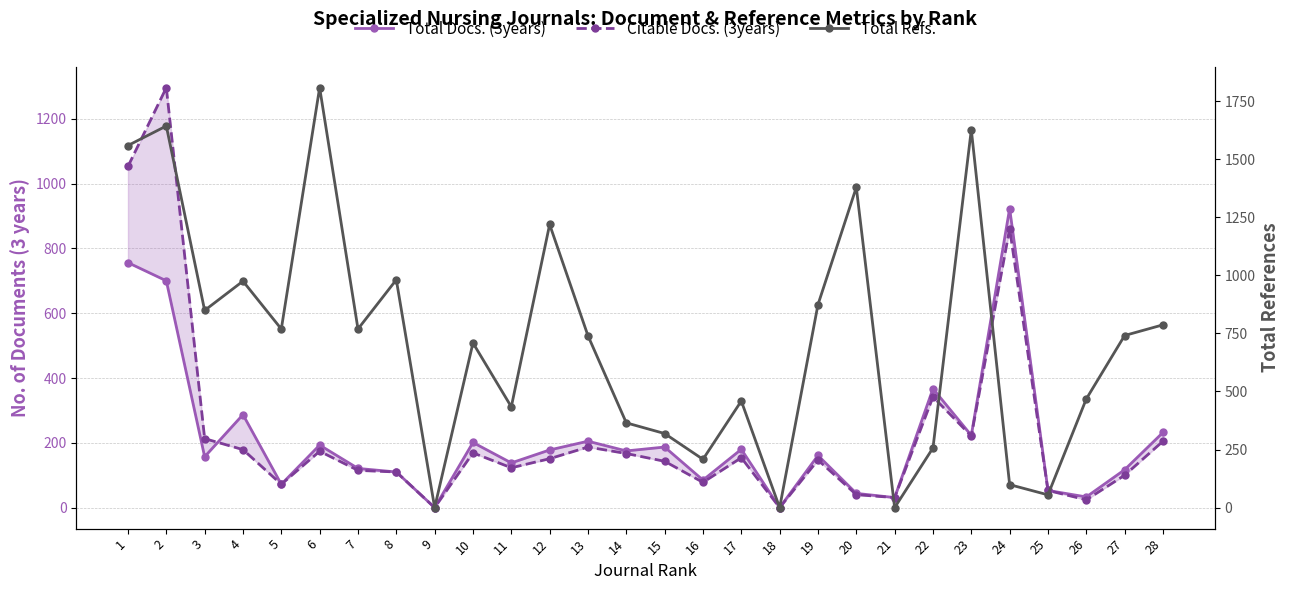

Does the chart have visible grid lines?

Yes